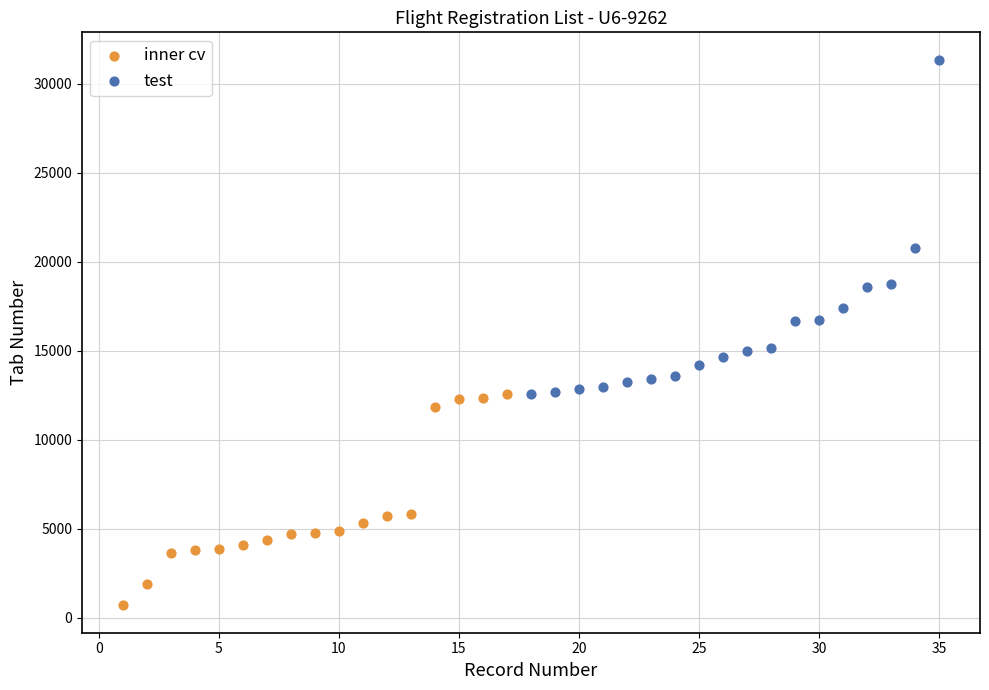

Which series reaches the minimum Y coordinate?

inner cv